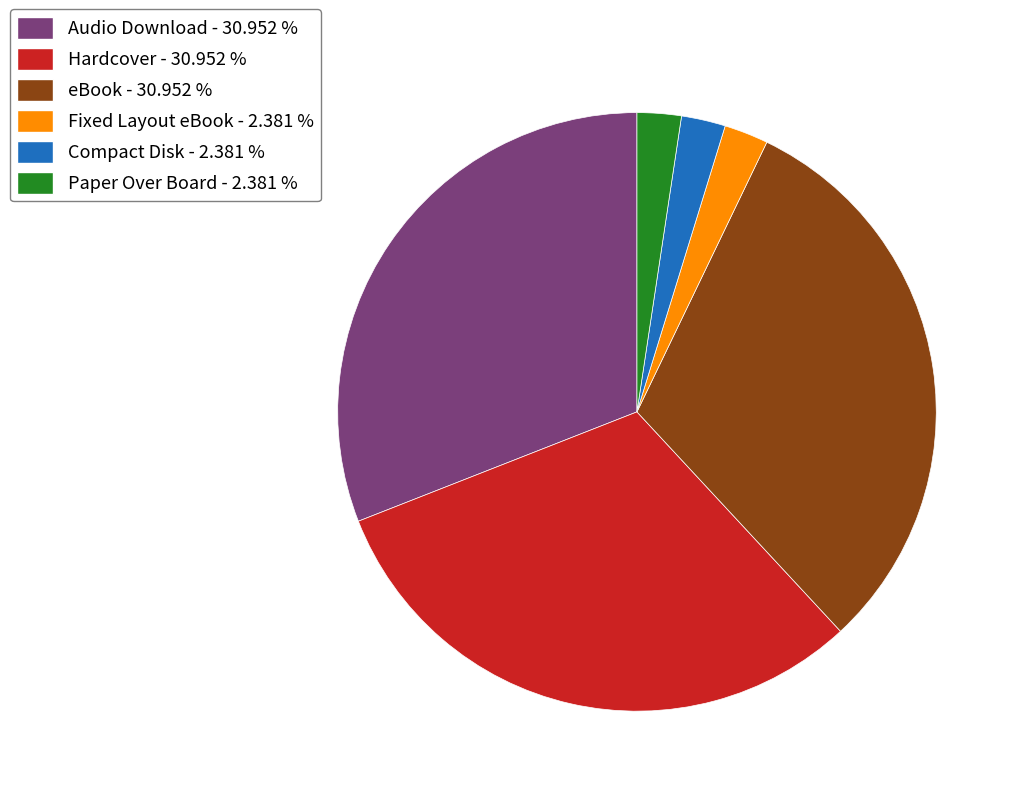

Approximately how many times larger is the value at Audio Download - 30.952 % compared to Paper Over Board - 2.381 %?

13.0